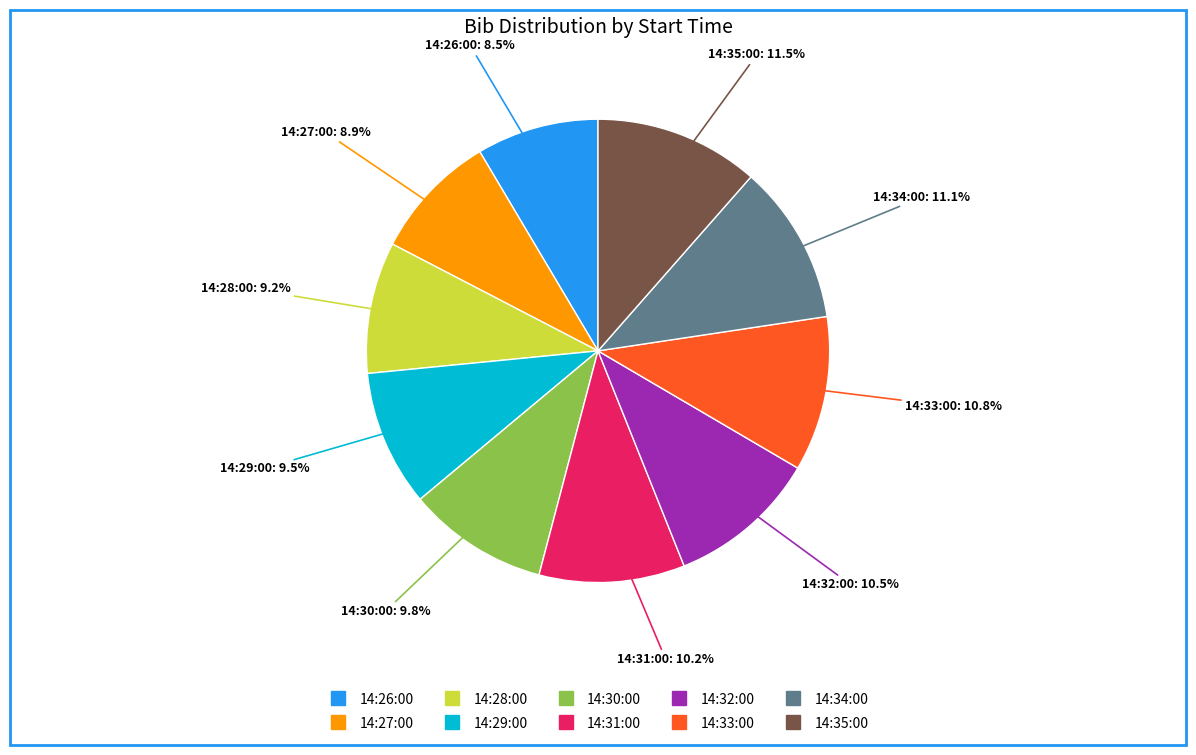

To the nearest percent, what is the difference between the largest and smallest slice percentages?

3%